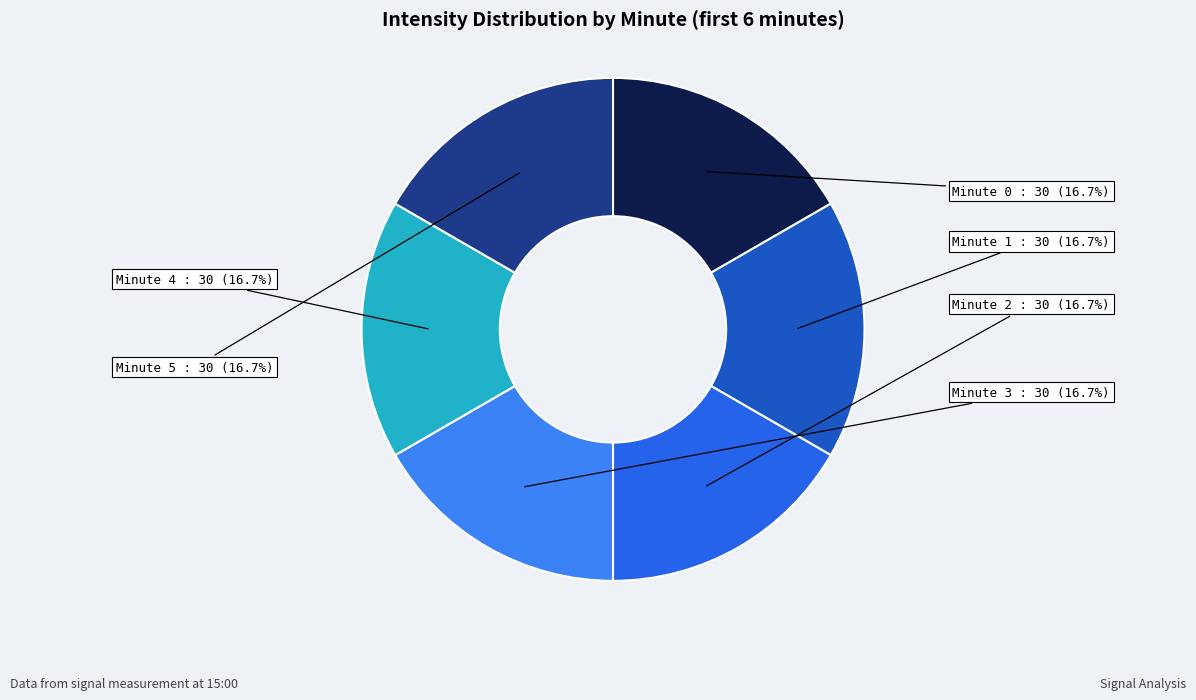

Is there any slice that represents more than half of the pie?

No